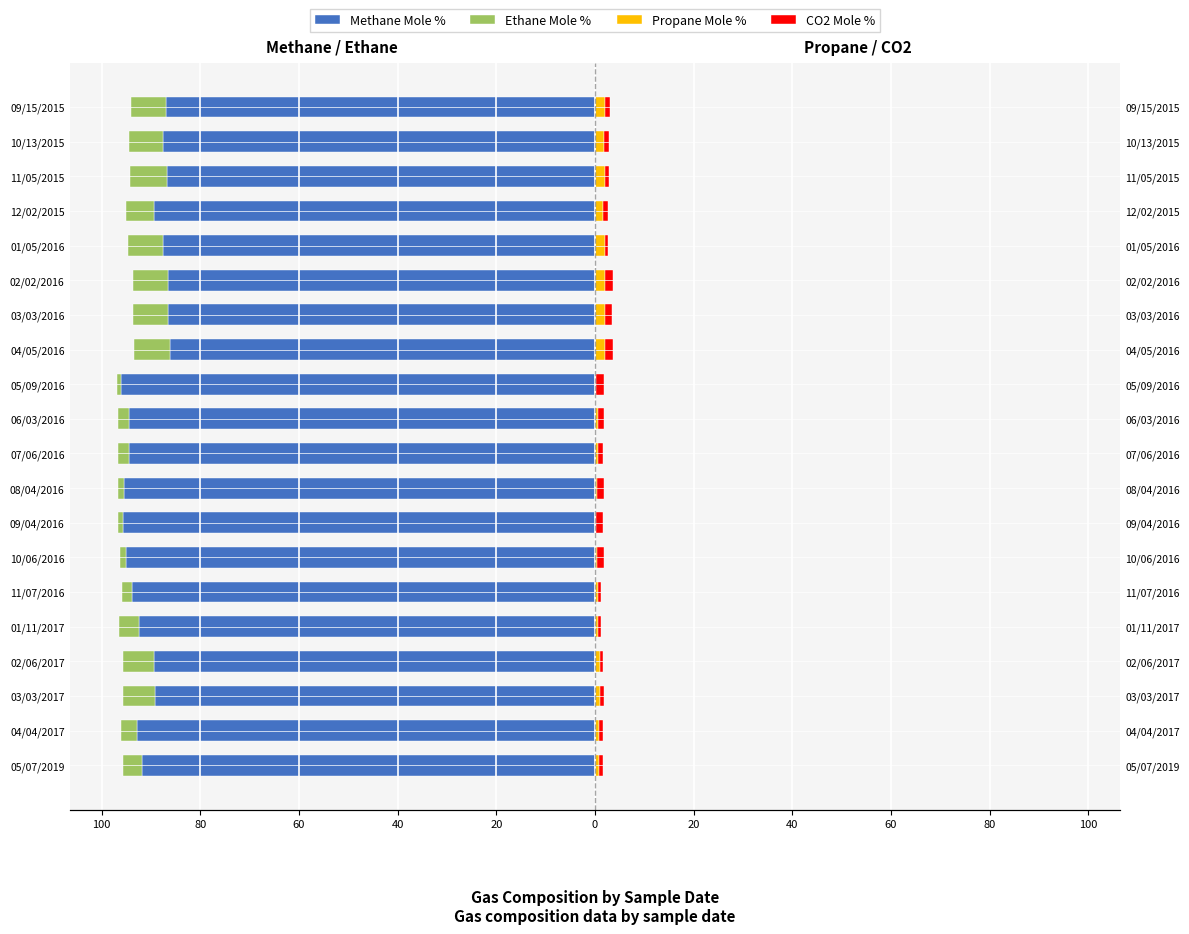

Reading left to right, what are all the values shown in this chart?

Methane Mole %: -91.9	-92.9	-89.2	-89.4	-92.4	-93.7	-95.1	-95.6	-95.4	-94.4	-94.5	-96.1	-86.2	-86.5	-86.5	-87.6	-89.4	-86.8	-87.5	-86.9
Ethane Mole %: -3.8	-3.2	-6.4	-6.2	-3.9	-2.1	-1.2	-1.0	-1.3	-2.3	-2.2	-0.7	-7.2	-7.1	-7.1	-7.0	-5.6	-7.3	-6.9	-7.1
Propane Mole %: 0.9	0.8	1.1	0.9	0.7	0.6	0.4	0.3	0.4	0.6	0.5	0.2	2.0	2.0	2.1	2.0	1.6	2.1	1.9	2.0
CO2 Mole %: 0.8	0.8	0.7	0.6	0.6	0.7	1.5	1.4	1.5	1.0	1.2	1.6	1.6	1.5	1.5	0.7	1.1	0.9	1.0	1.1